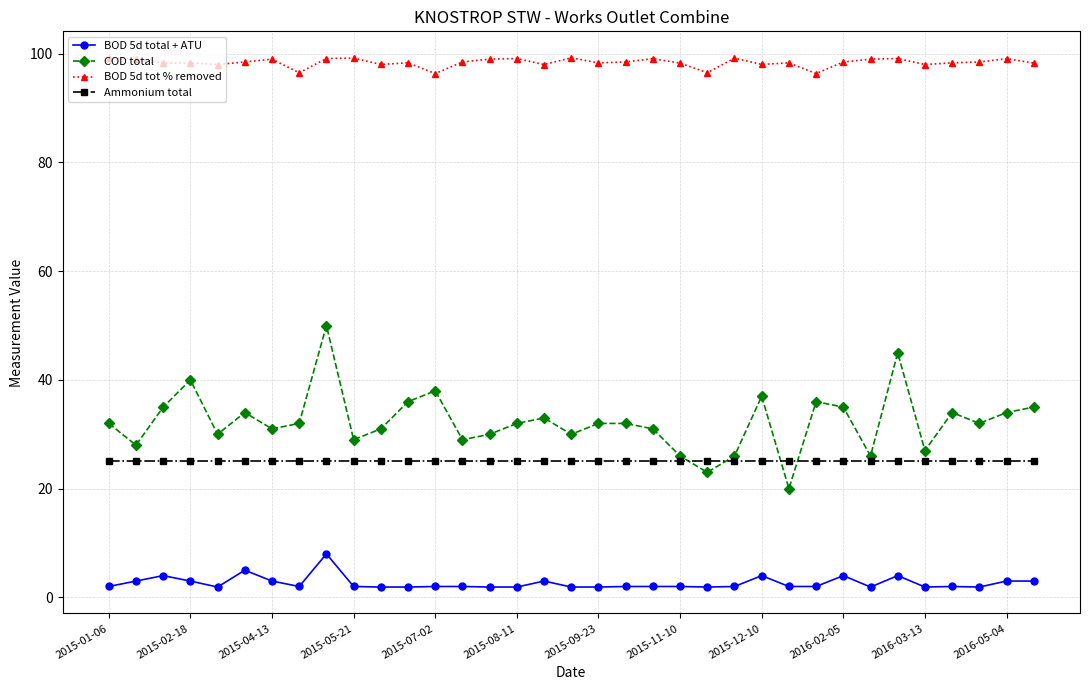

Which series ends up on top after the final intersection of COD total and Ammonium total?

COD total